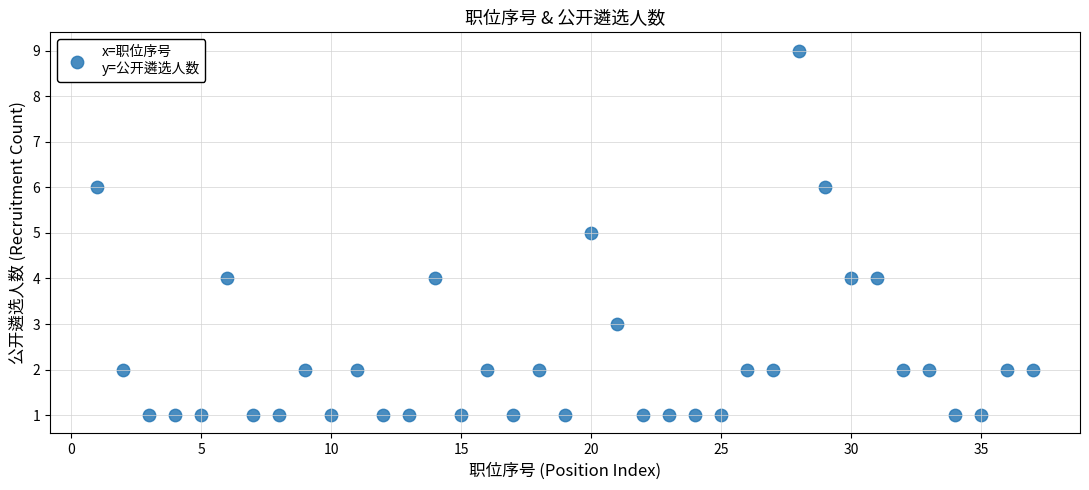

What is the range of X values (max minus min)?

36